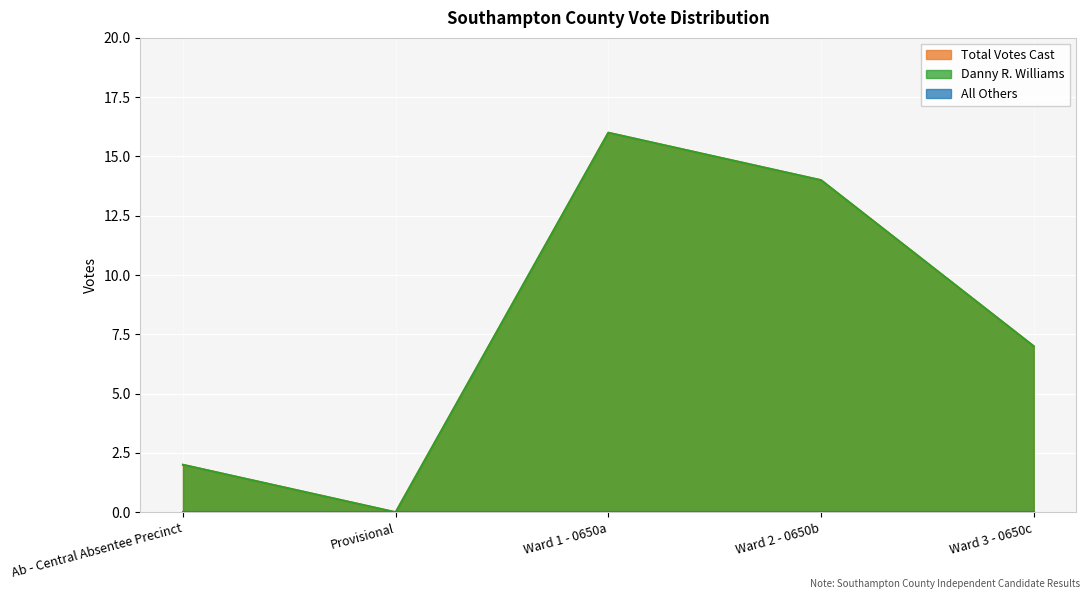

True or false: Total Votes Cast and Danny R. Williams cross at least once.

False